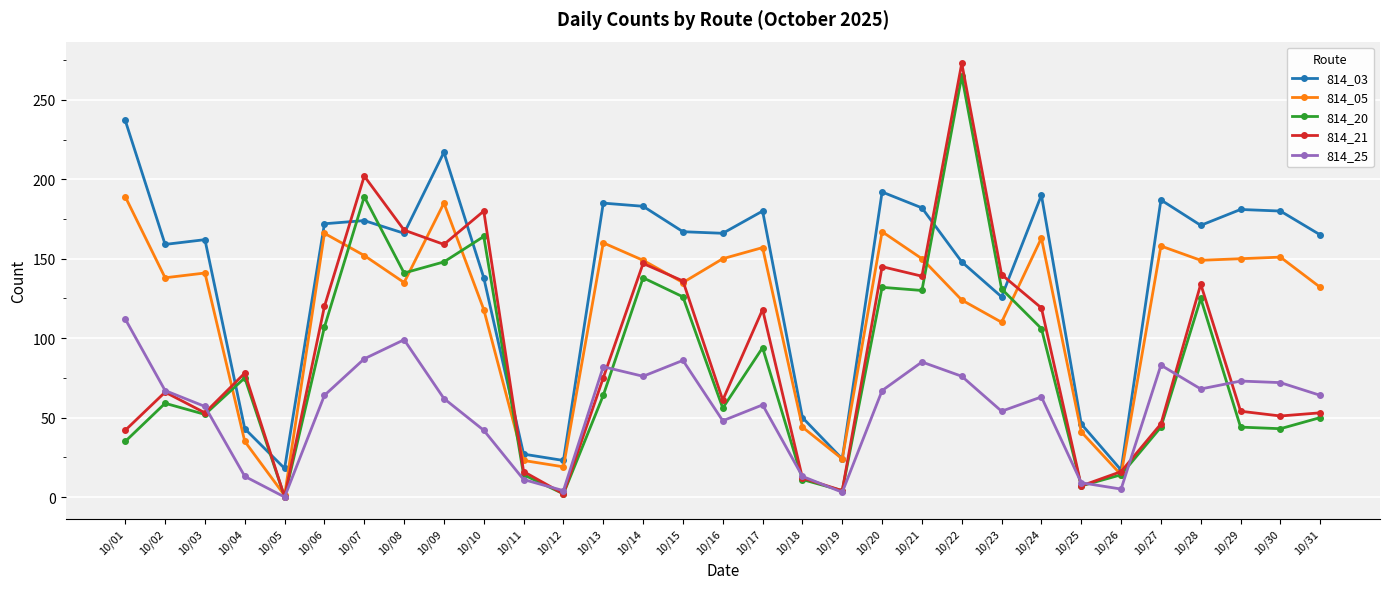

How many series are shown in this chart?

5